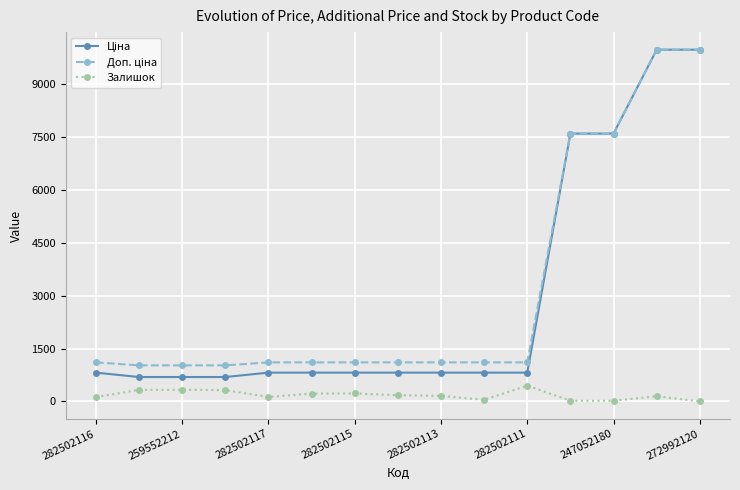

At how many categories does at least one series exceed 3397?

4